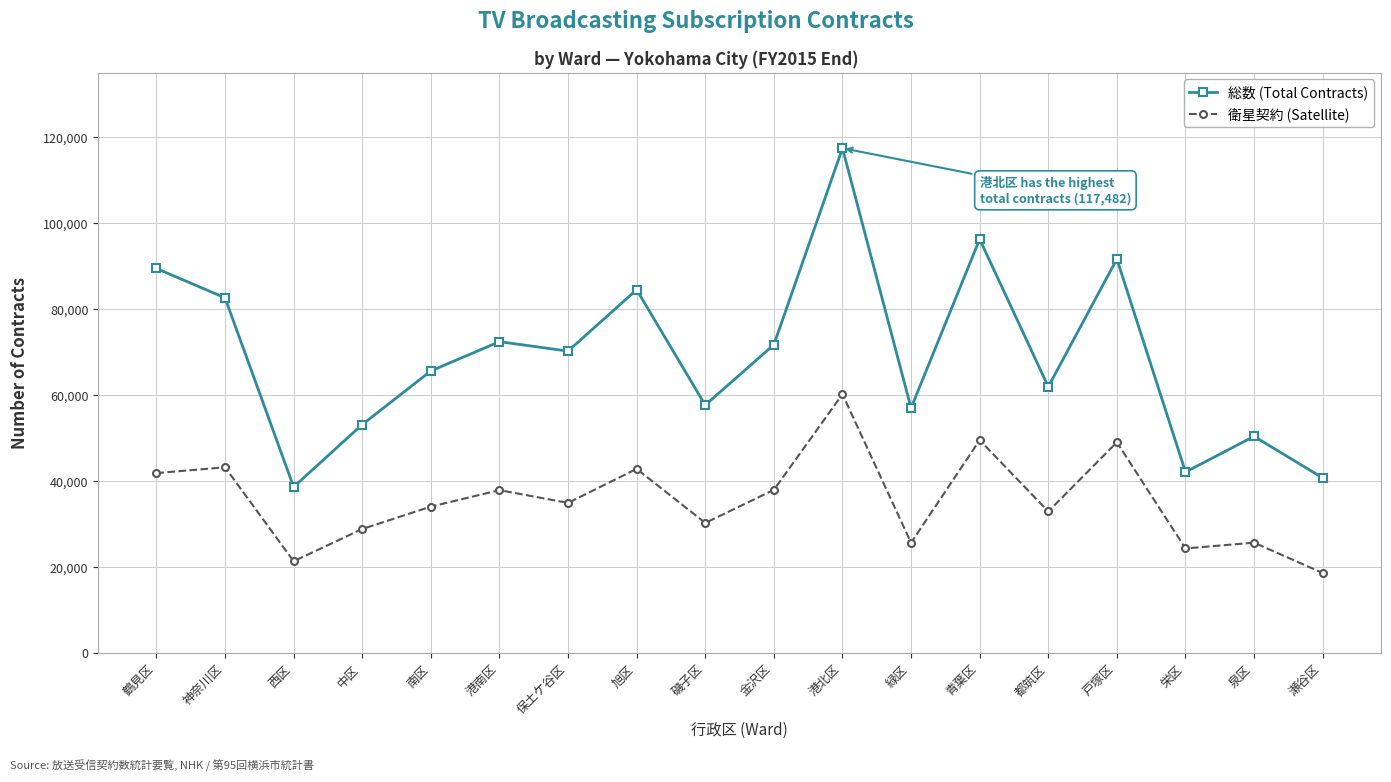

Which series has the largest total across all categories?

総数 (Total Contracts)